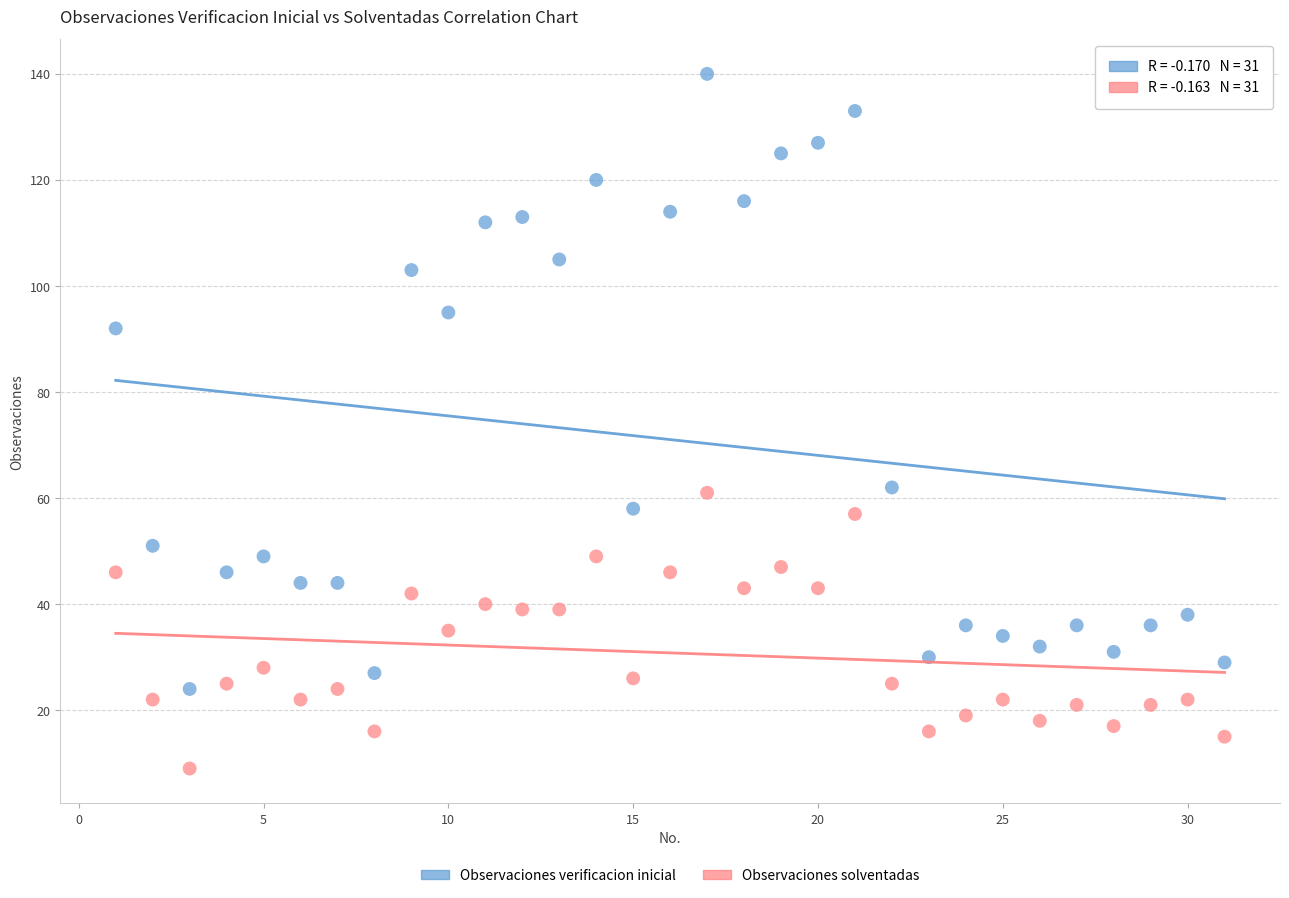

In the Observaciones verificacion inicial series, what Y value is closest to 82?

92